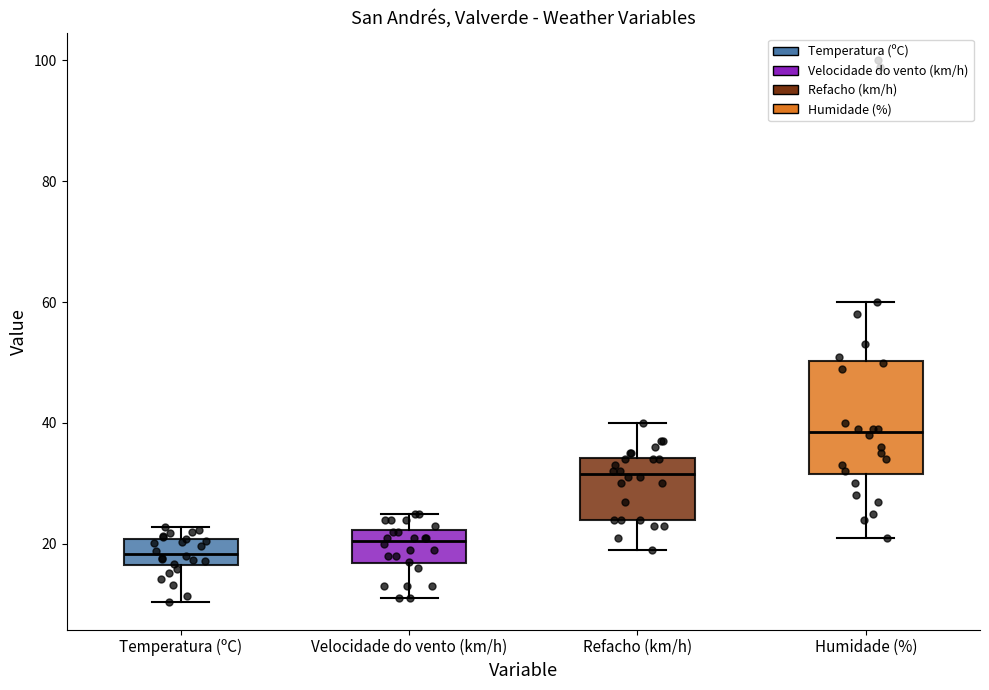

Where is the upper edge of the box for Temperatura (ºC) on the y-axis? The values are not printed on the chart, so give them approximately, as read against the axis.

20